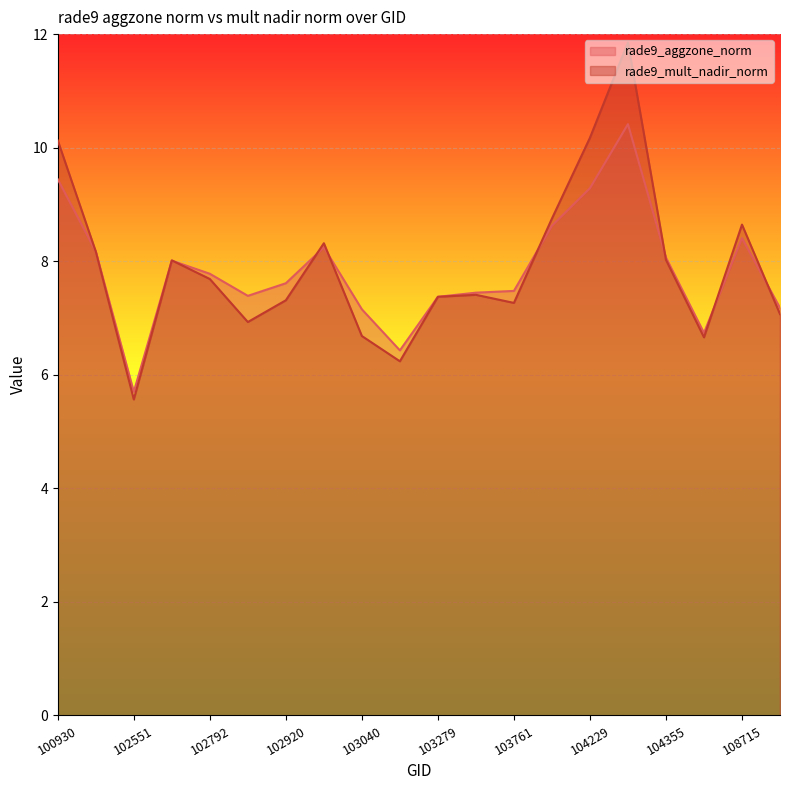

True or false: rade9_mult_nadir_norm and rade9_aggzone_norm cross at least once.

True